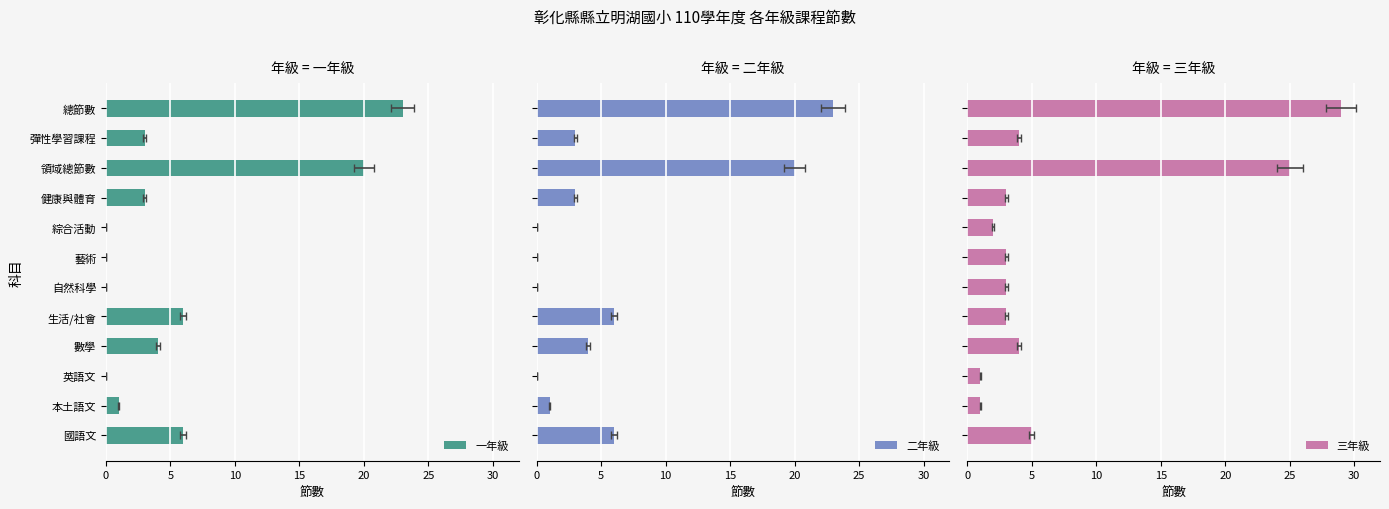

What is the average value of the 一年級 series?

6